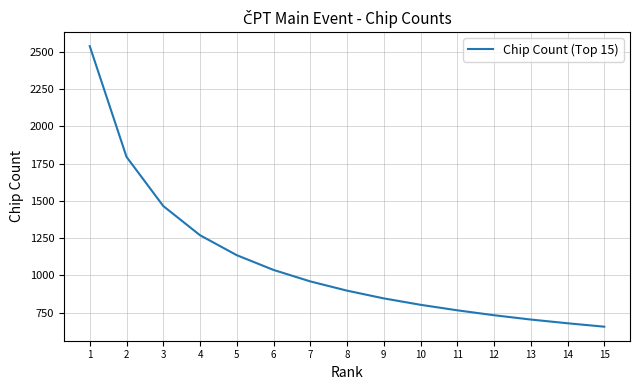

Is it true that the value at 11 is 766?

True